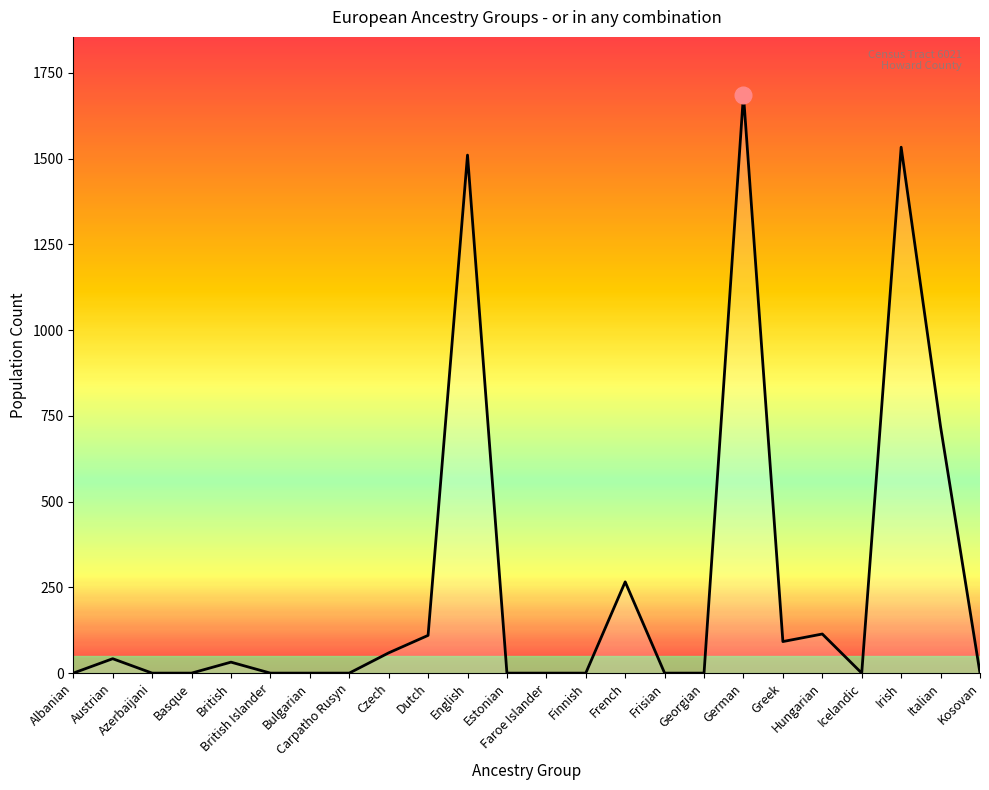

What position from the left is Frisian?

16